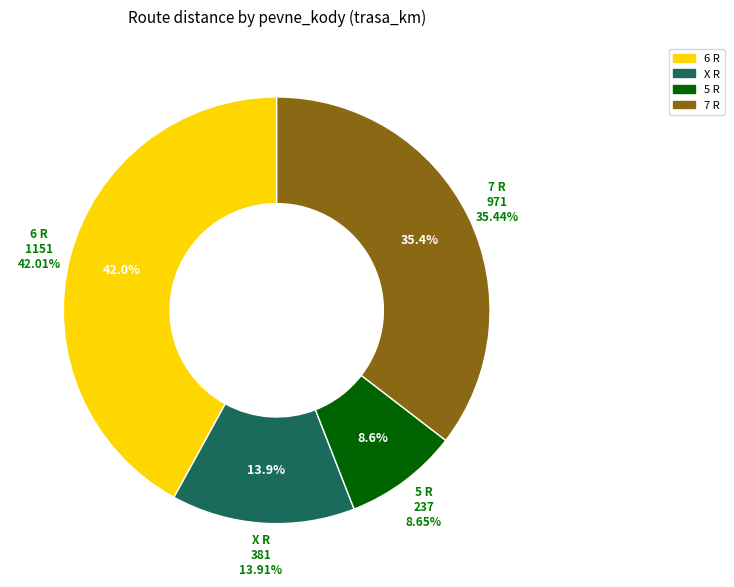

Does any single category account for the majority?

No